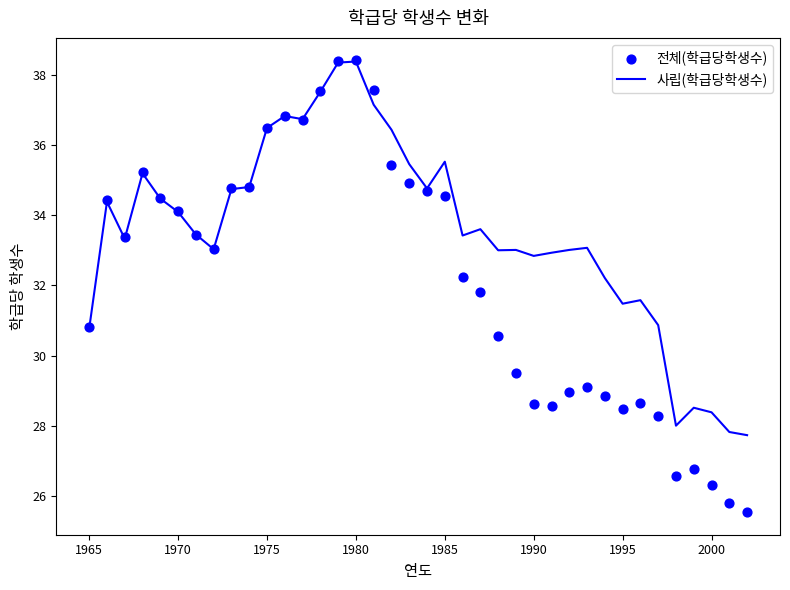

What is the lowest value of the 사립(학급당학생수) series?

27.7